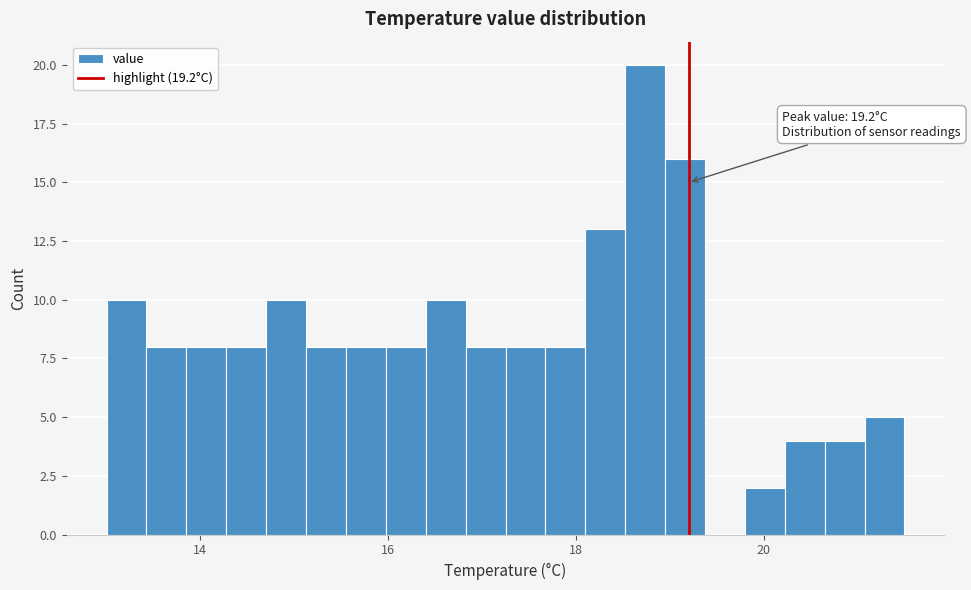

Read against the x-axis, roughly where is the centre of the tallest bar?

18.8